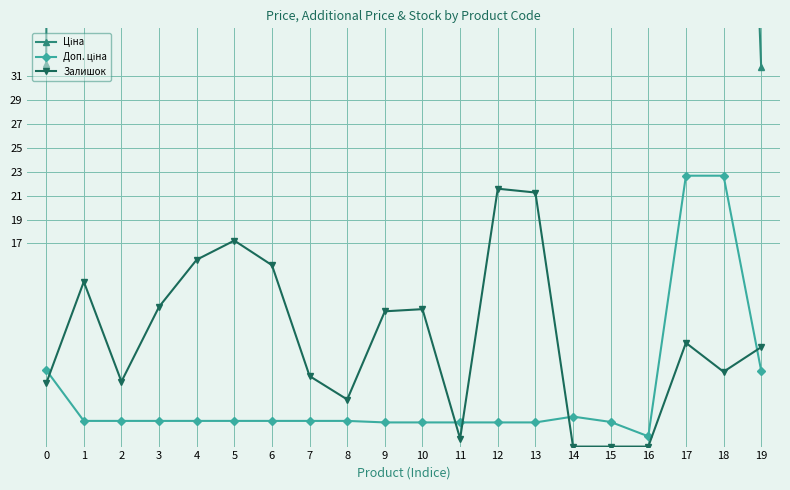

Where is the first local maximum for Доп. ціна?

14